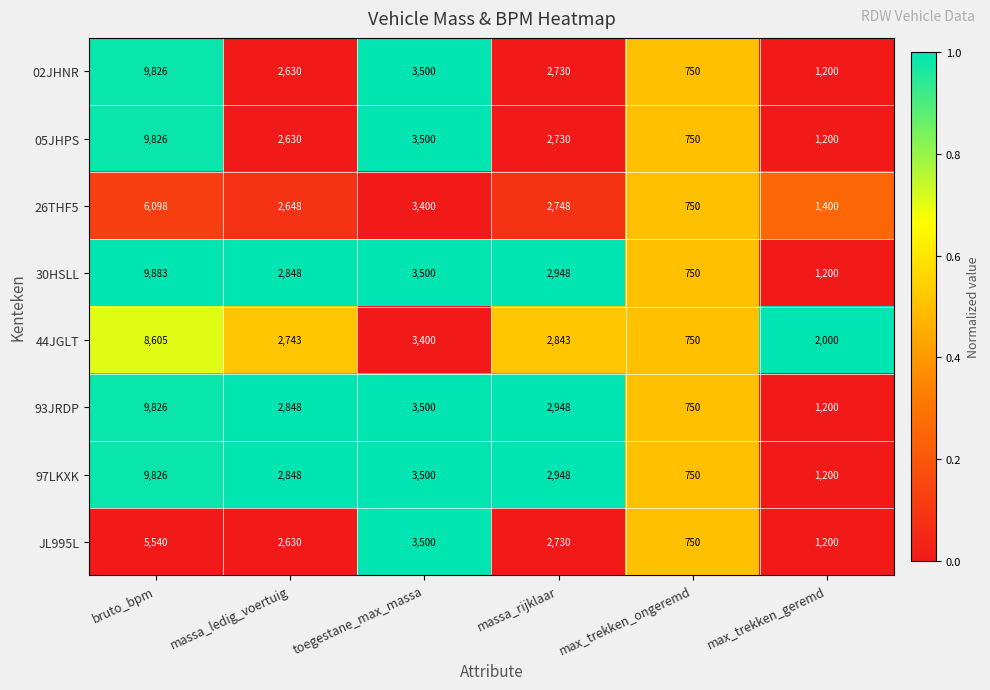

At which label does JL995L first exceed 2730?

bruto_bpm